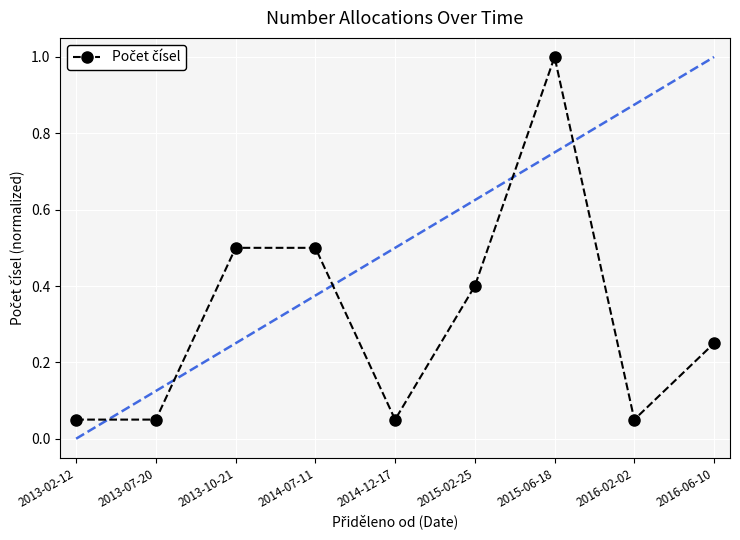

What is the label of the 7th point from the left?

2015-06-18